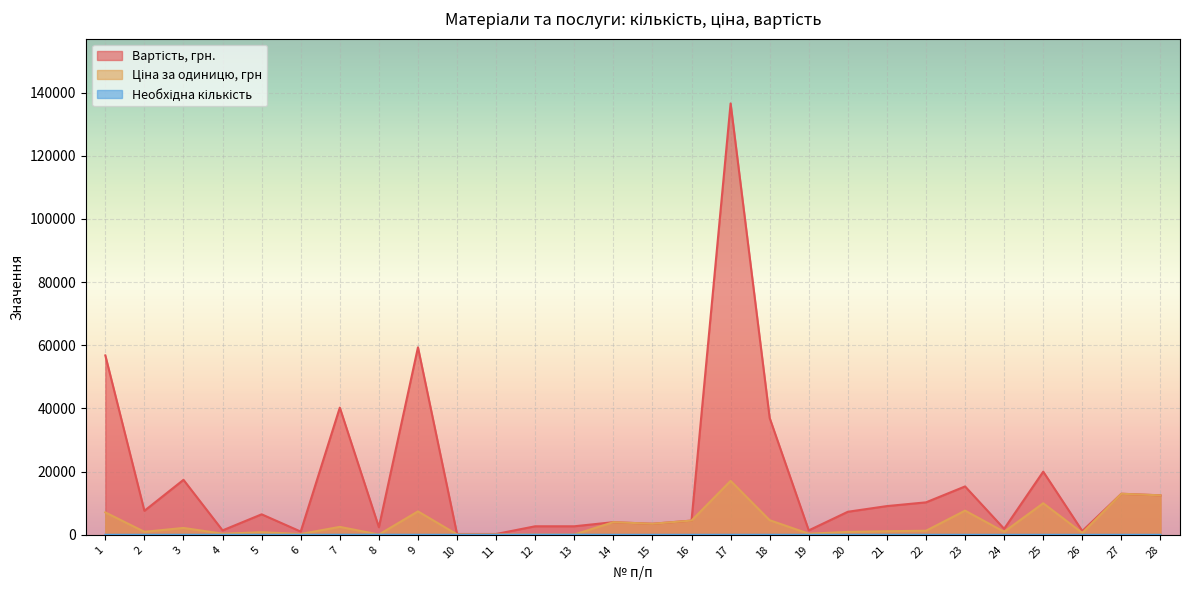

Which category has the lowest value in the Ціна за одиницю, грн series?

8